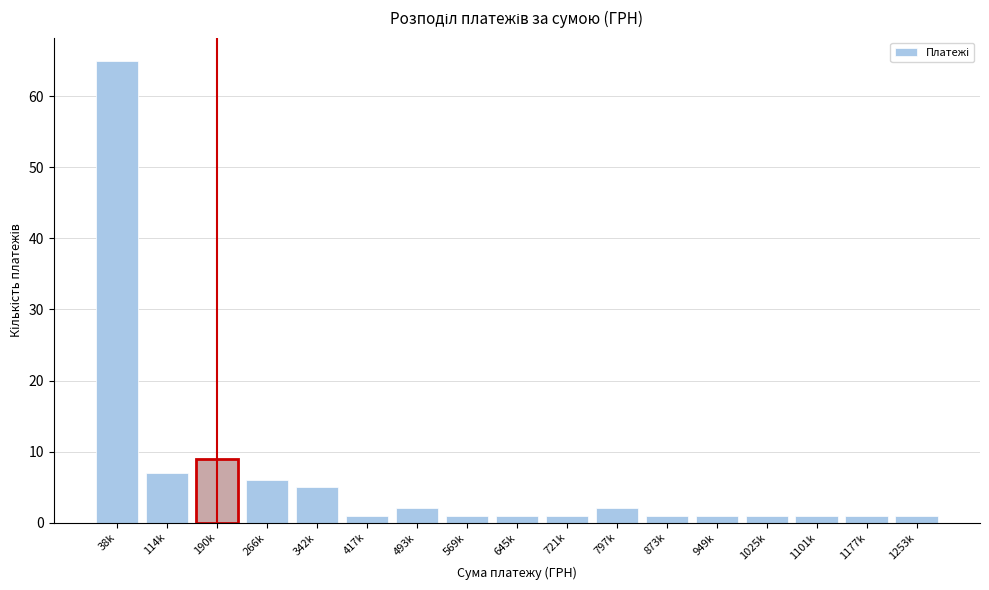

Reading left to right, transcribe all the data shown in this chart.

65	7	9	6	5	1	2	1	1	1	2	1	1	1	1	1	1